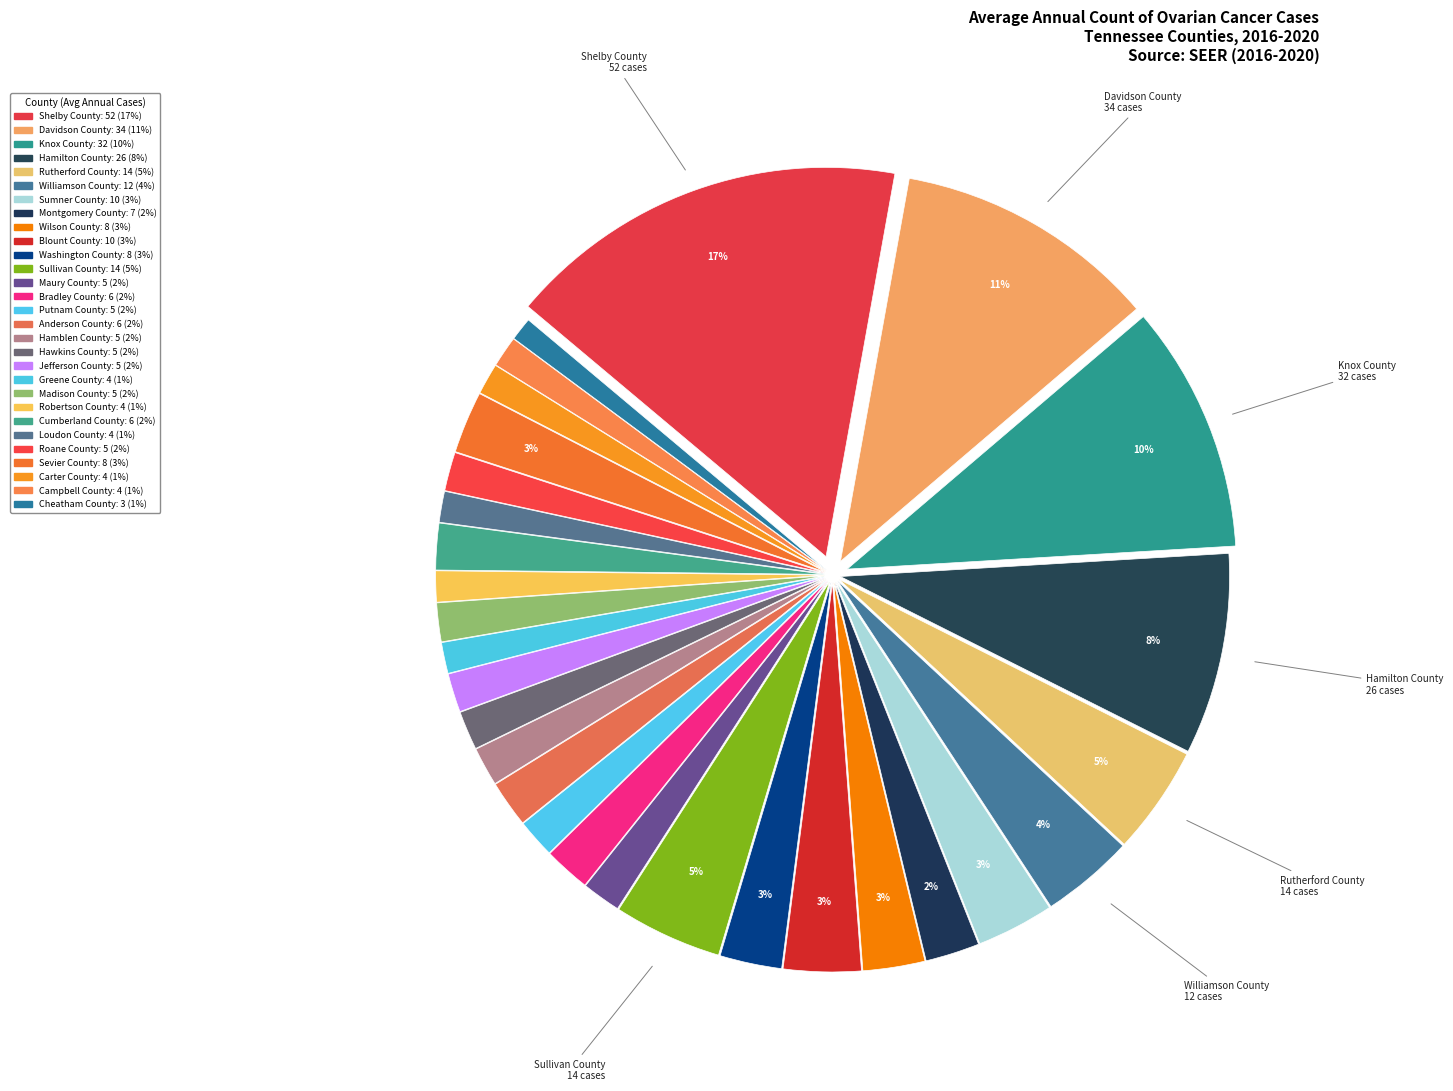

Rank the categories by value from highest to lowest.

Shelby County, Davidson County, Knox County, Hamilton County, Rutherford County, Sullivan County, Williamson County, Sumner County, Blount County, Wilson County, Washington County, Sevier County, Montgomery County, Bradley County, Anderson County, Cumberland County, Maury County, Putnam County, Hamblen County, Hawkins County, Jefferson County, Madison County, Roane County, Greene County, Robertson County, Loudon County, Carter County, Campbell County, Cheatham County